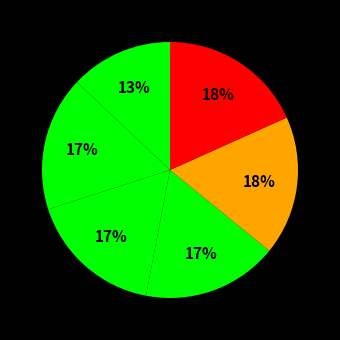

How many slices are in this pie chart?

6